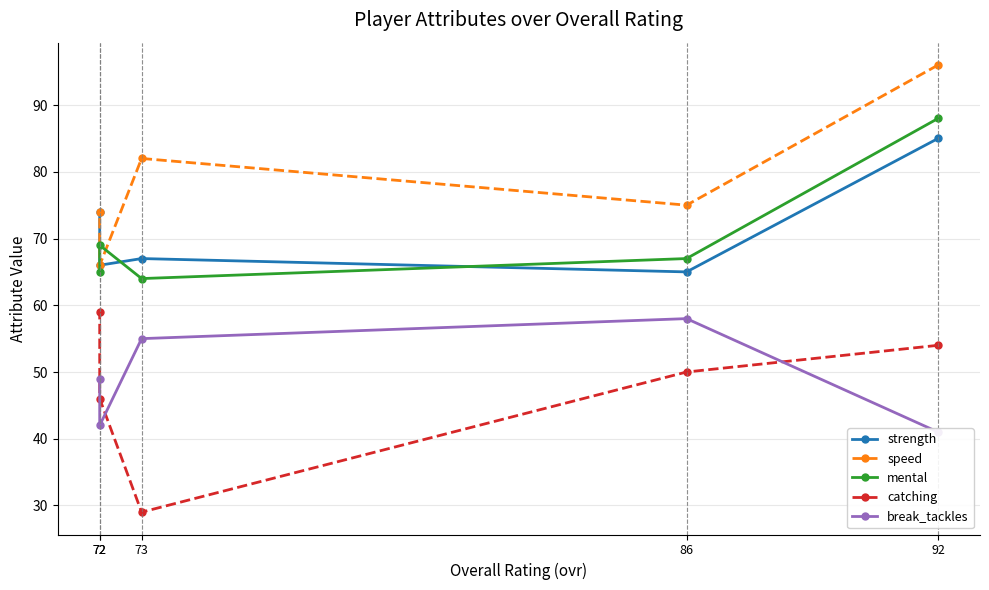

What is the value of the strength point at the 2nd from the left?

65